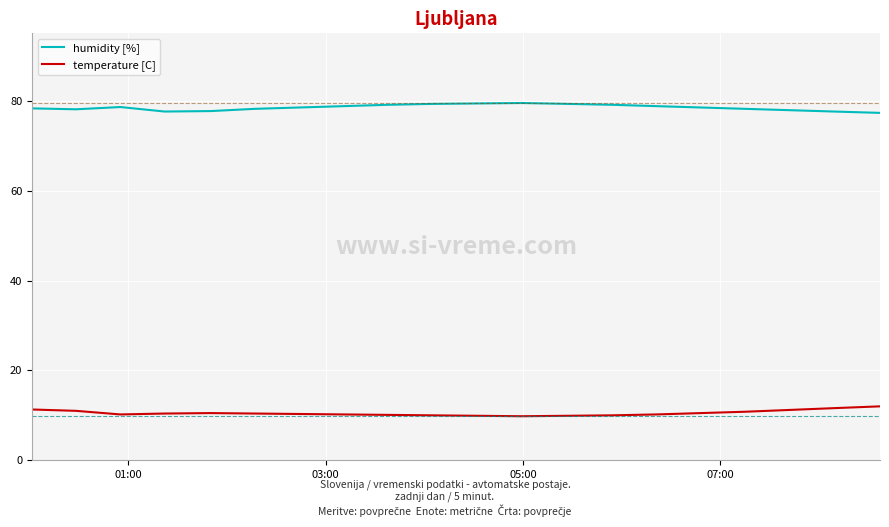

Which series has the largest total across all categories?

humidity [%]